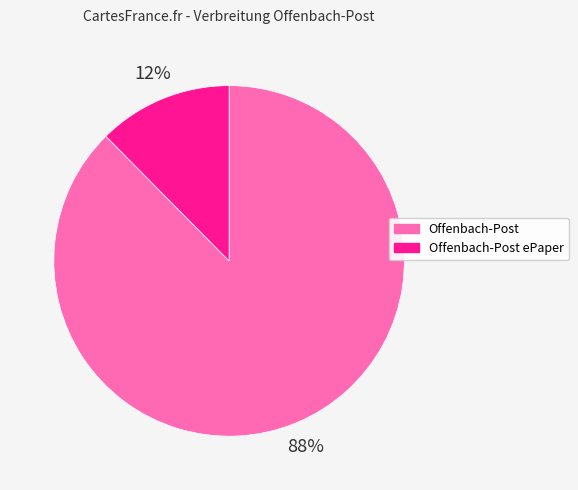

To the nearest percent, what is the average slice percentage?

50%